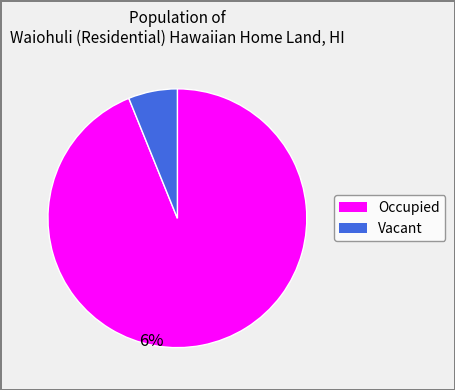

To the nearest percent, what is the difference between the Vacant housing units and Occupied housing units slice percentages?

88%